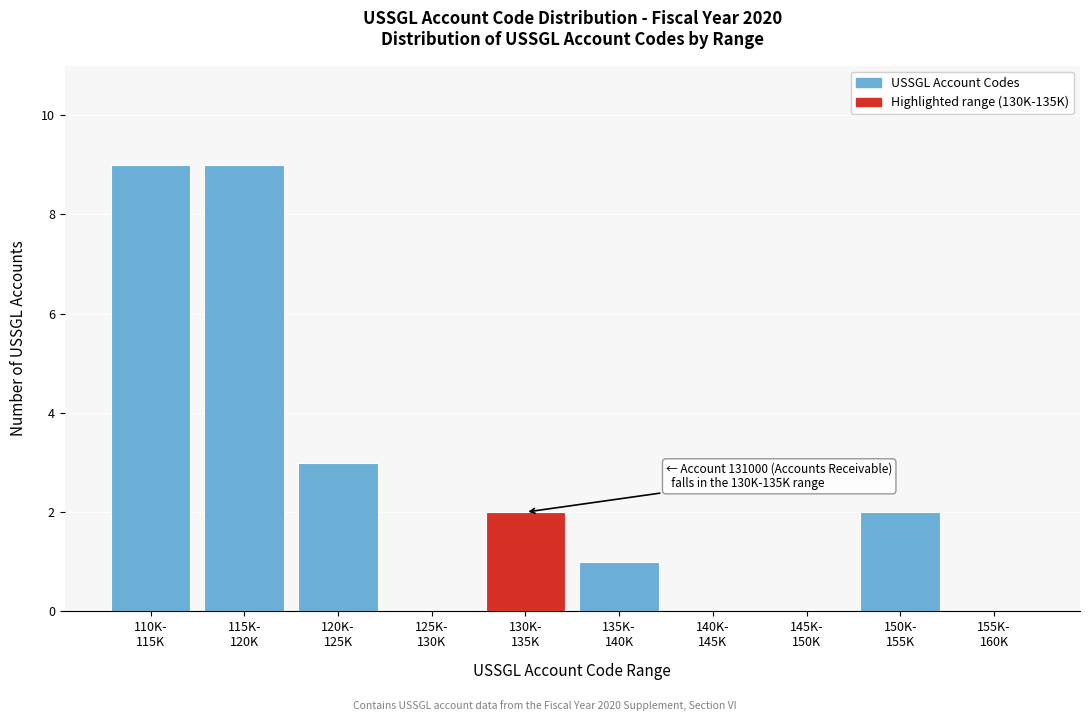

What is the maximum value shown in the chart?

9